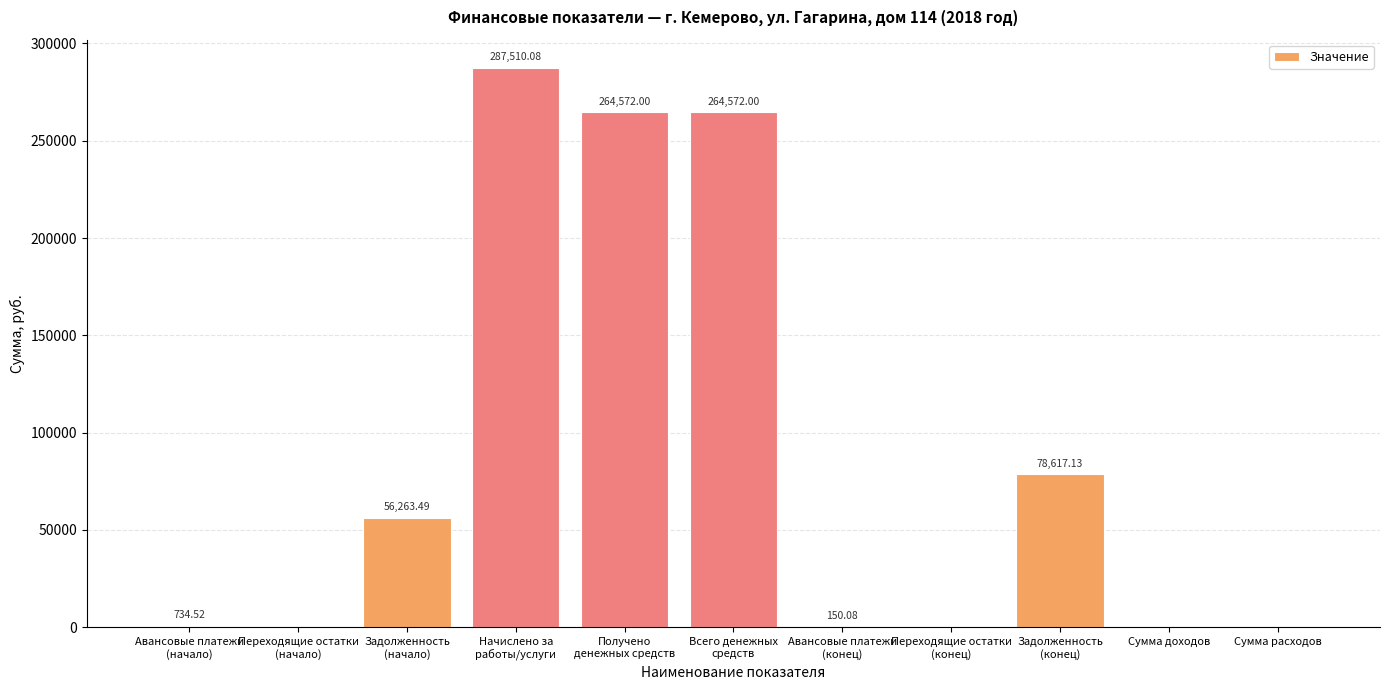

Between Переходящие остатки
(начало) and Всего денежных
средств, which is larger?

Всего денежных
средств